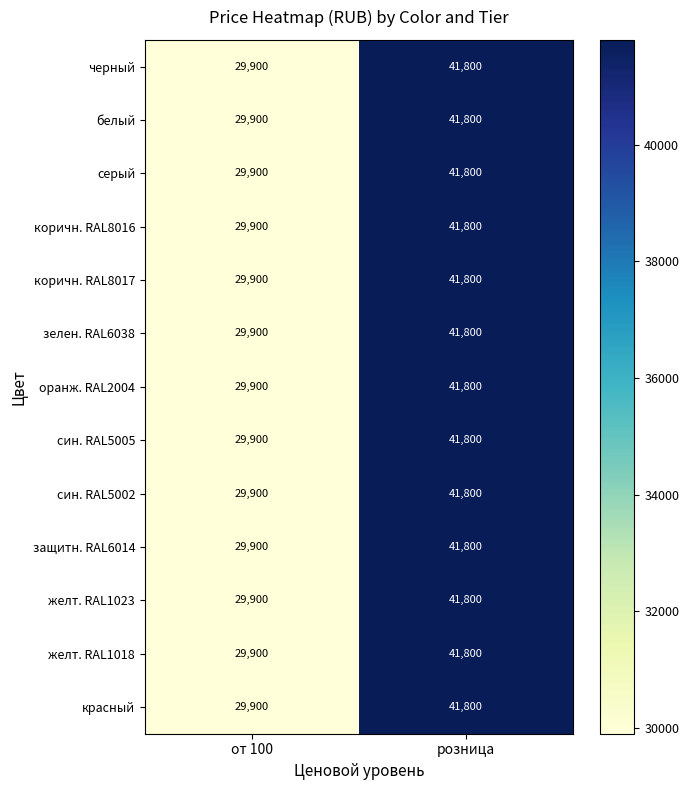

What is the sum of the коричн. RAL8016 values at розница and от 100?

71700